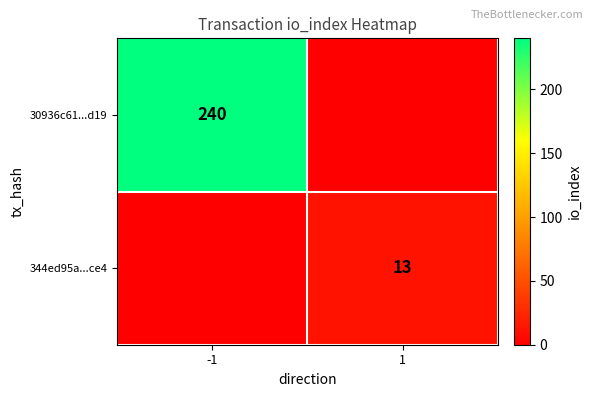

True or false: 30936c61...d19 has a value of 240 at -1.

True